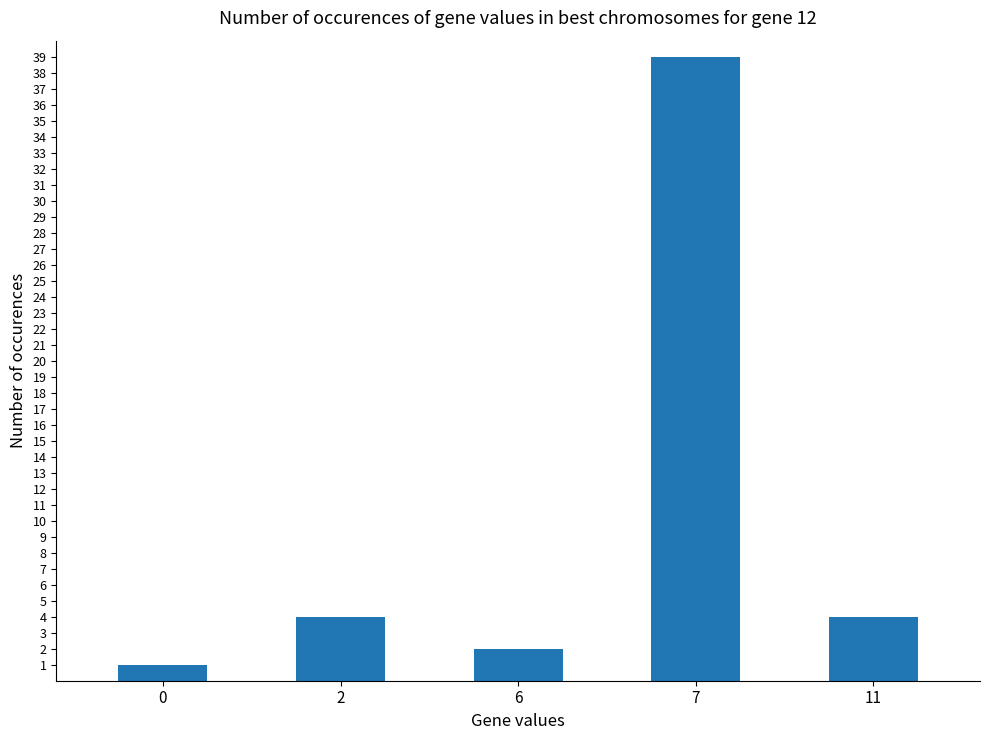

Is it true that the value at 11 is 6?

False